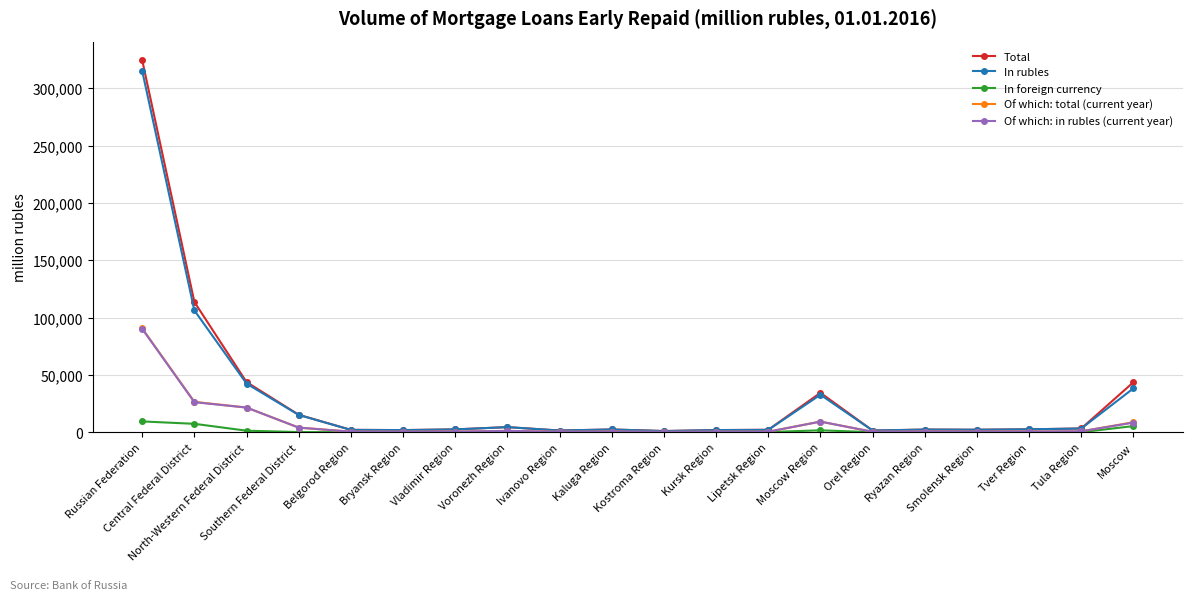

How many values in the In rubles series are below 2448?

10